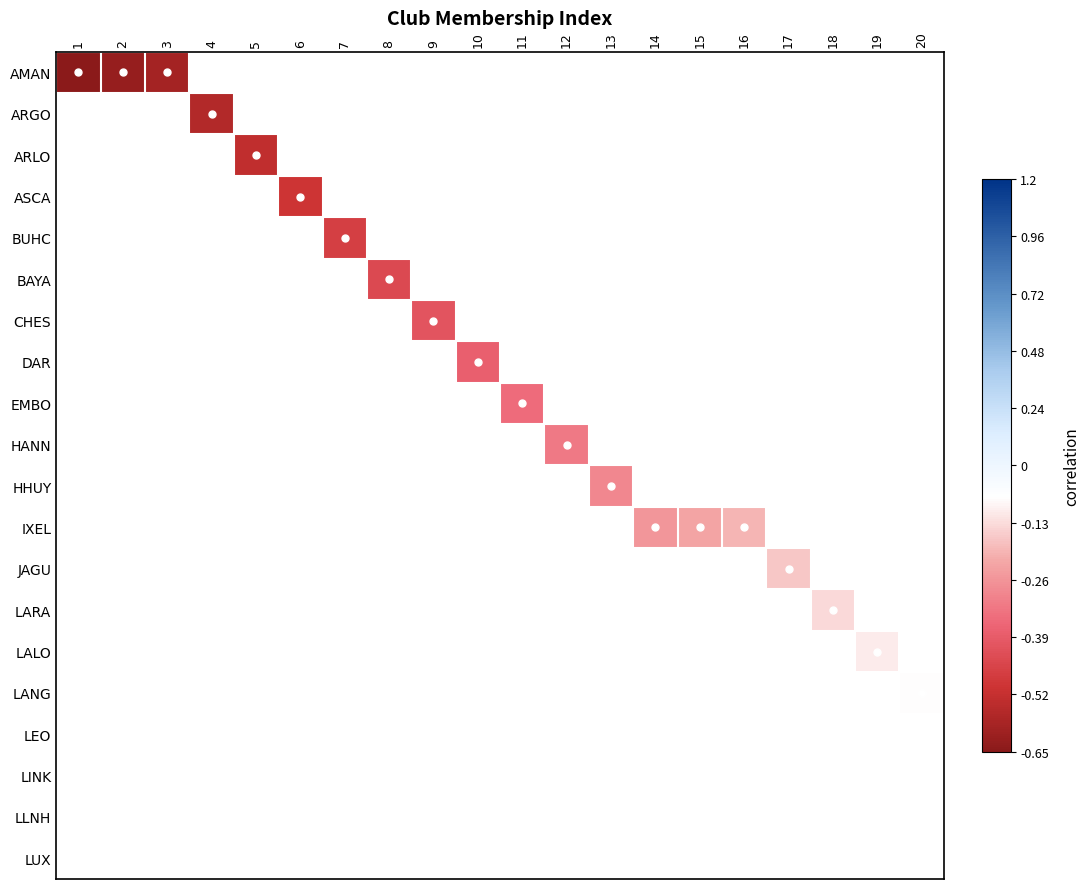

Is the value of LALO at 13 greater than the value of HANN at 19?

No